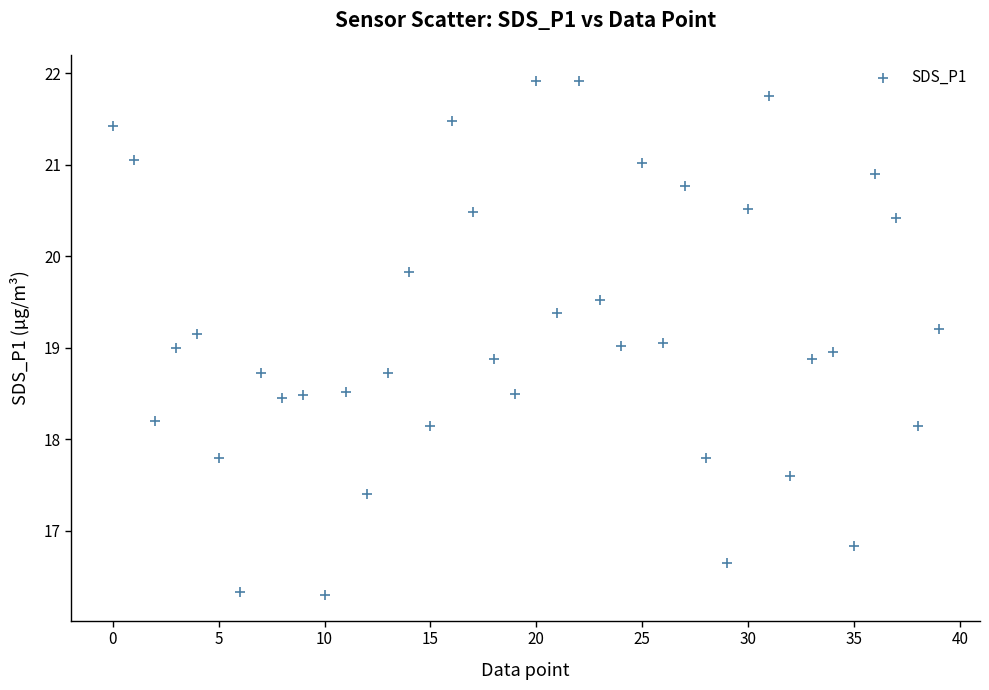

What is the range of Y values (max minus min)?

5.6